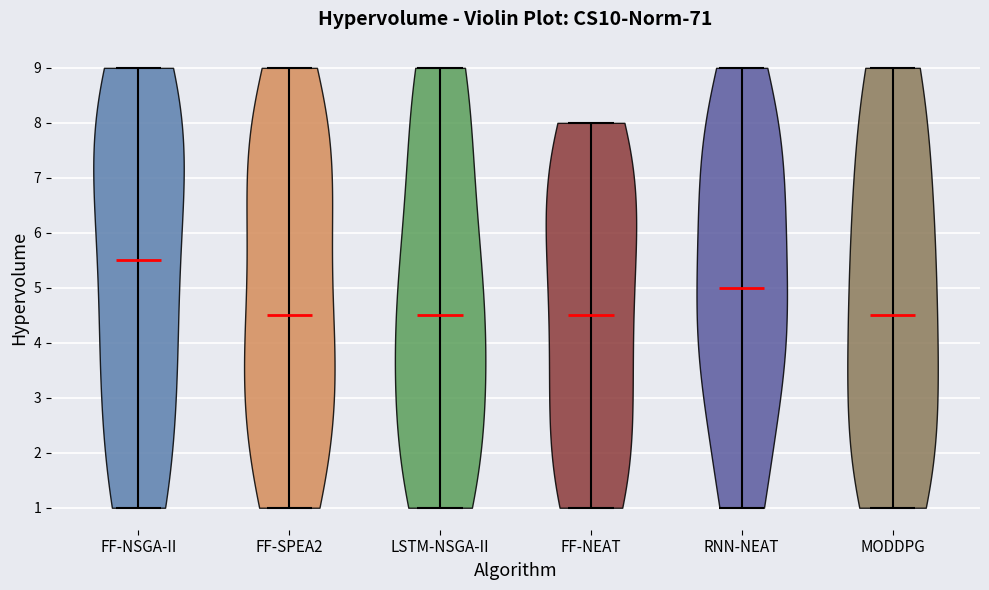

What is the lowest point the violin for LSTM-NSGA-II reaches on the y-axis? The values are not printed on the chart, so give them approximately, as read against the axis.

1.0